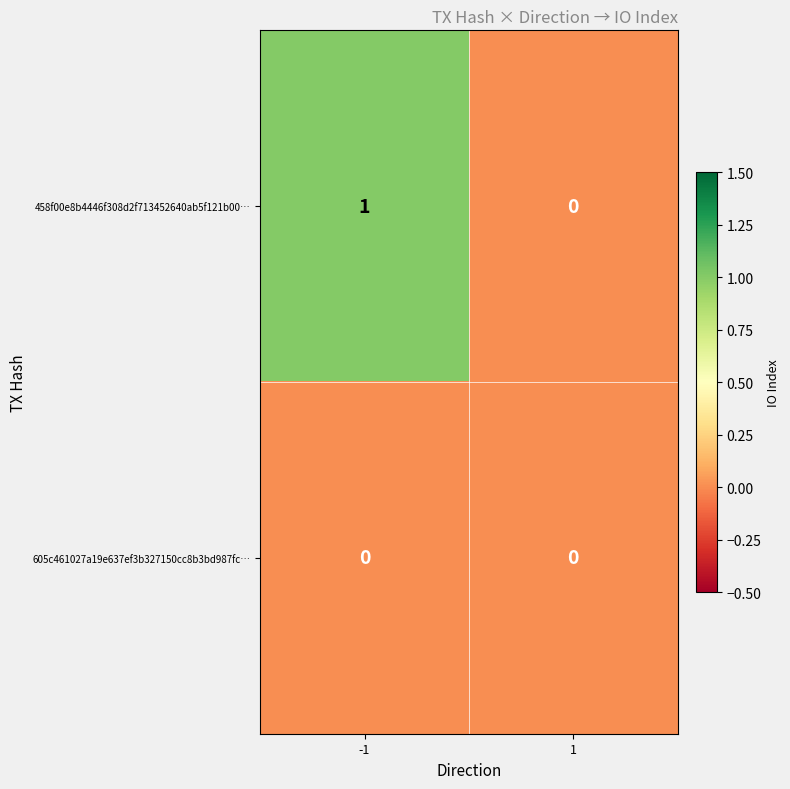

Rank the series by their maximum value, from highest to lowest.

458f00e8b4446f308d2f713452640ab5f121b00…, 605c461027a19e637ef3b327150cc8b3bd987fc…